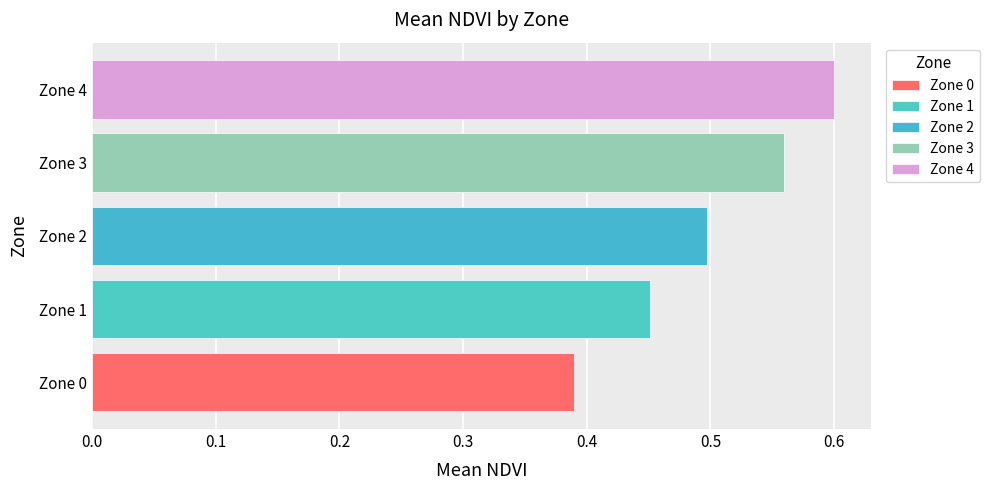

What is the change in value from Zone 1 to Zone 3?

+0.1